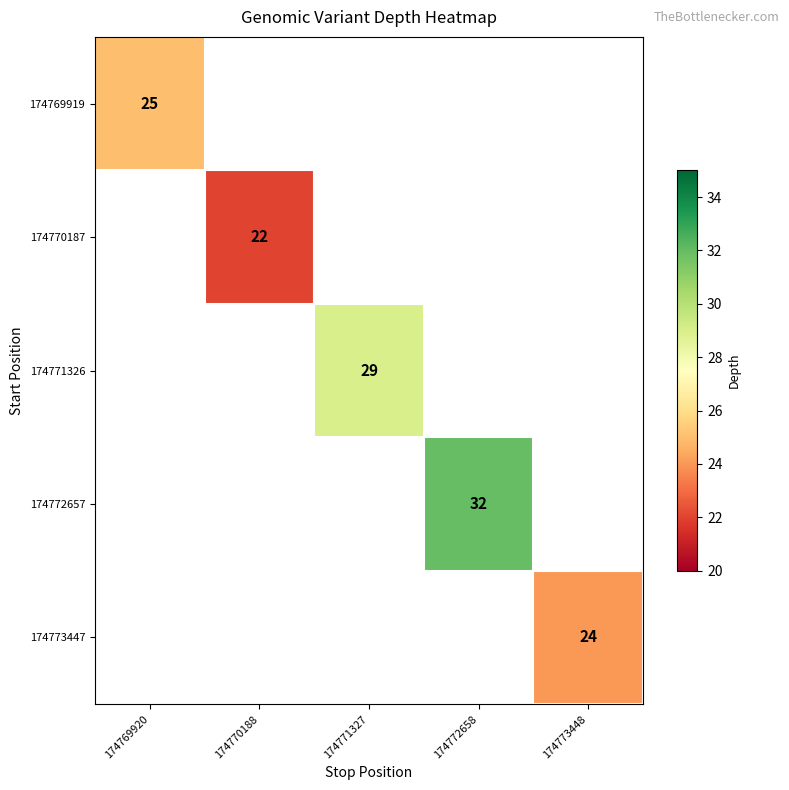

At how many categories does at least one series exceed 29?

1